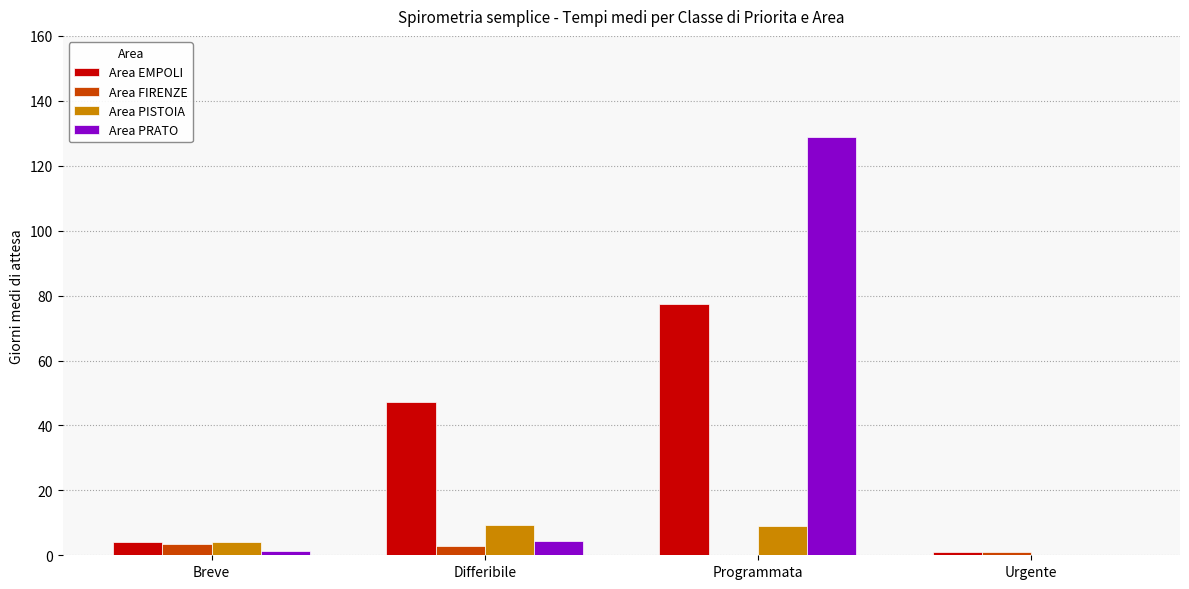

True or false: Area PRATO has a value of 129.0 at Programmata.

True